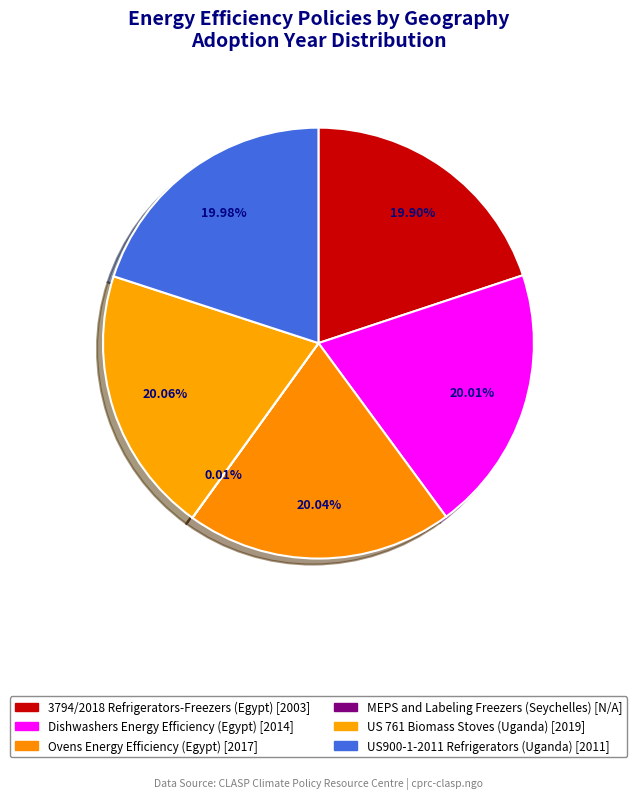

Which slice is the smallest?

MEPS and Labeling Freezers (Seychelles)